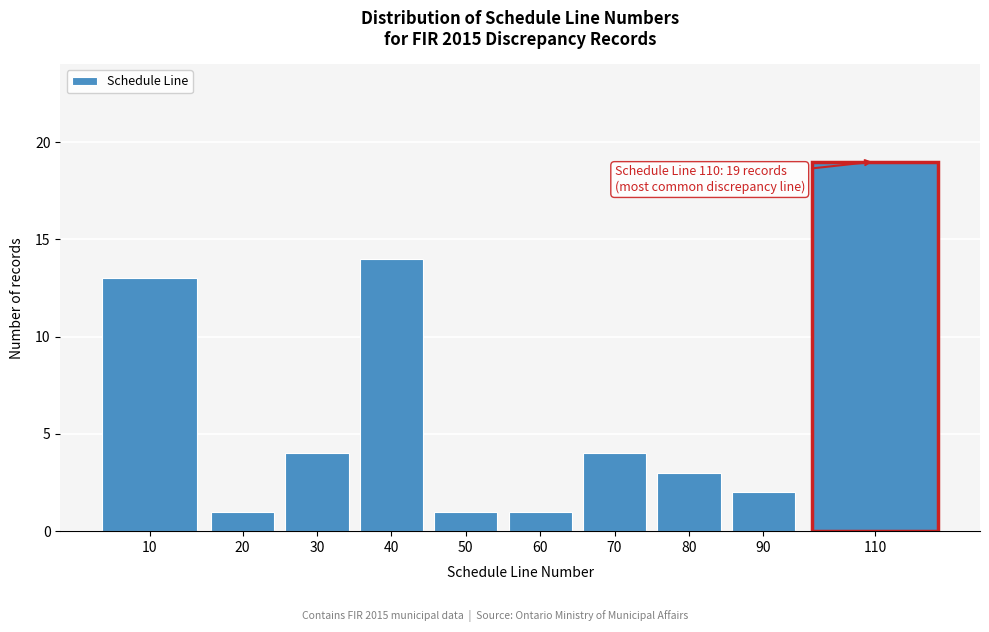

Reading left to right, what are all the values shown in this chart?

13	1	4	14	1	1	4	3	2	19